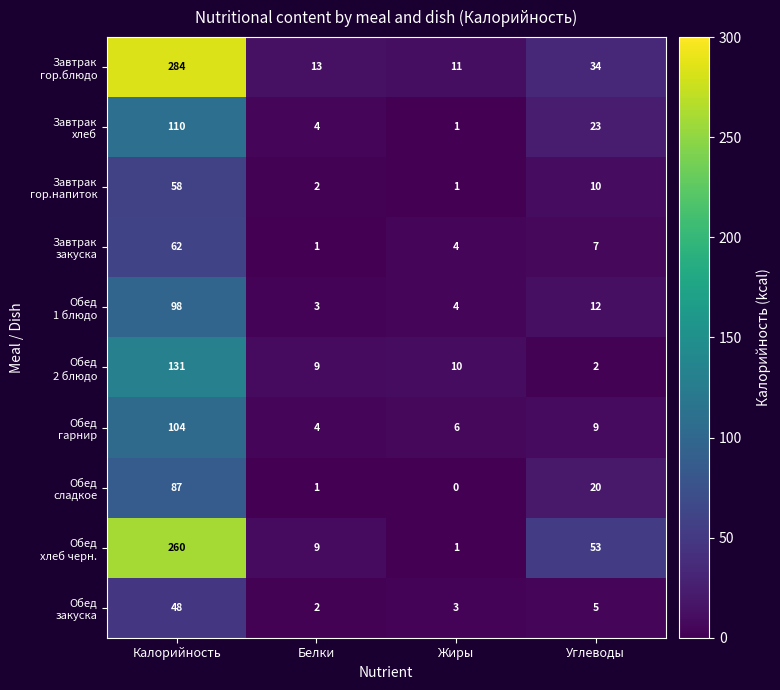

What is the difference between the highest and lowest values at Углеводы?

51